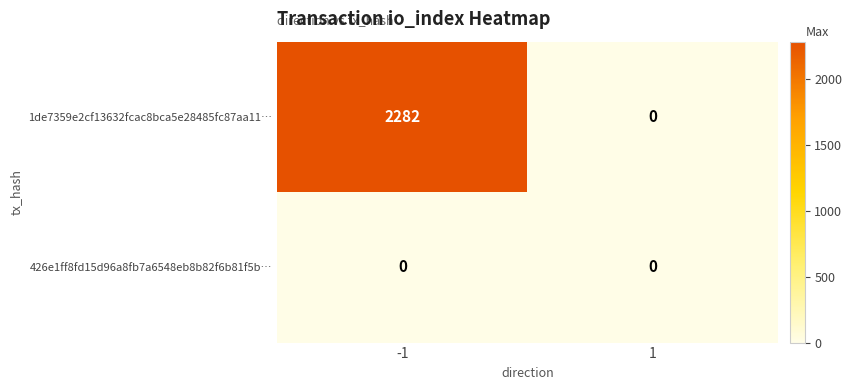

Count the number of data series in this chart.

2